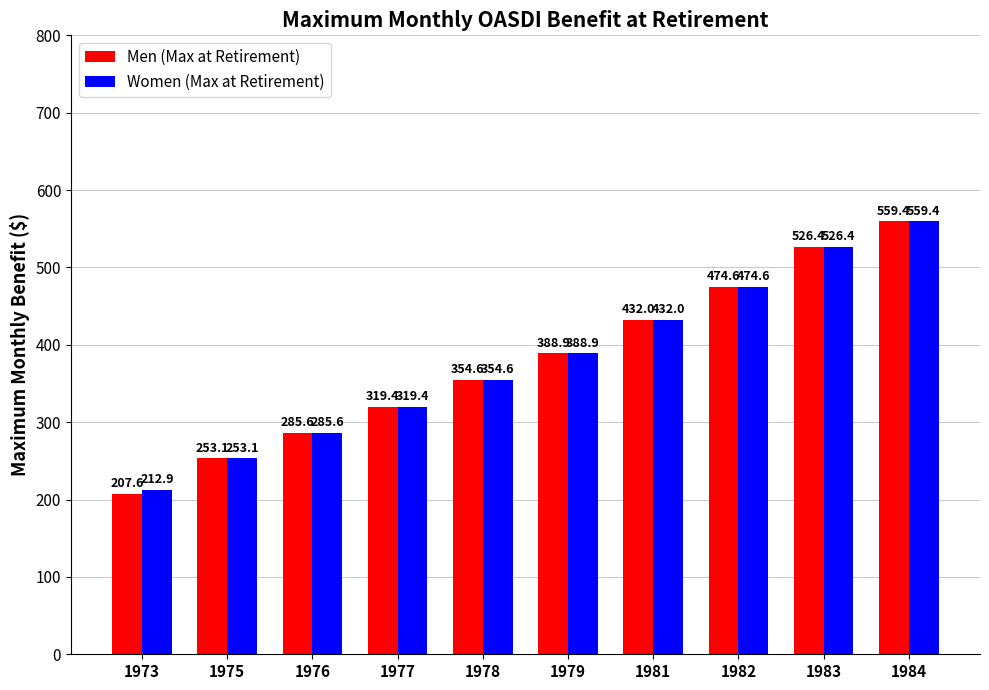

At which label does Men (Max at Retirement) first exceed 388?

1979